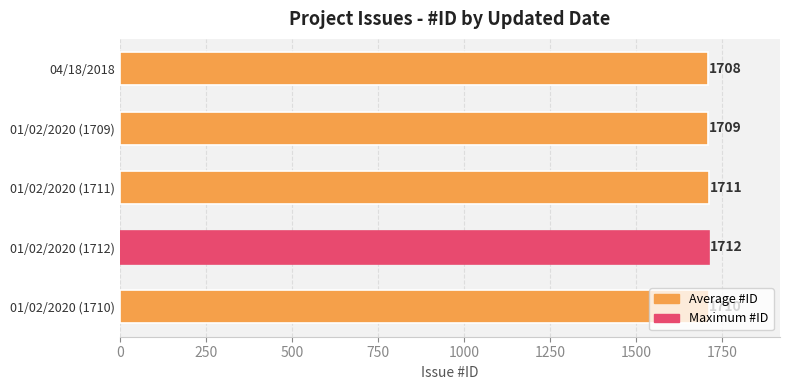

What is the value of the 3rd bar from the top?

1711